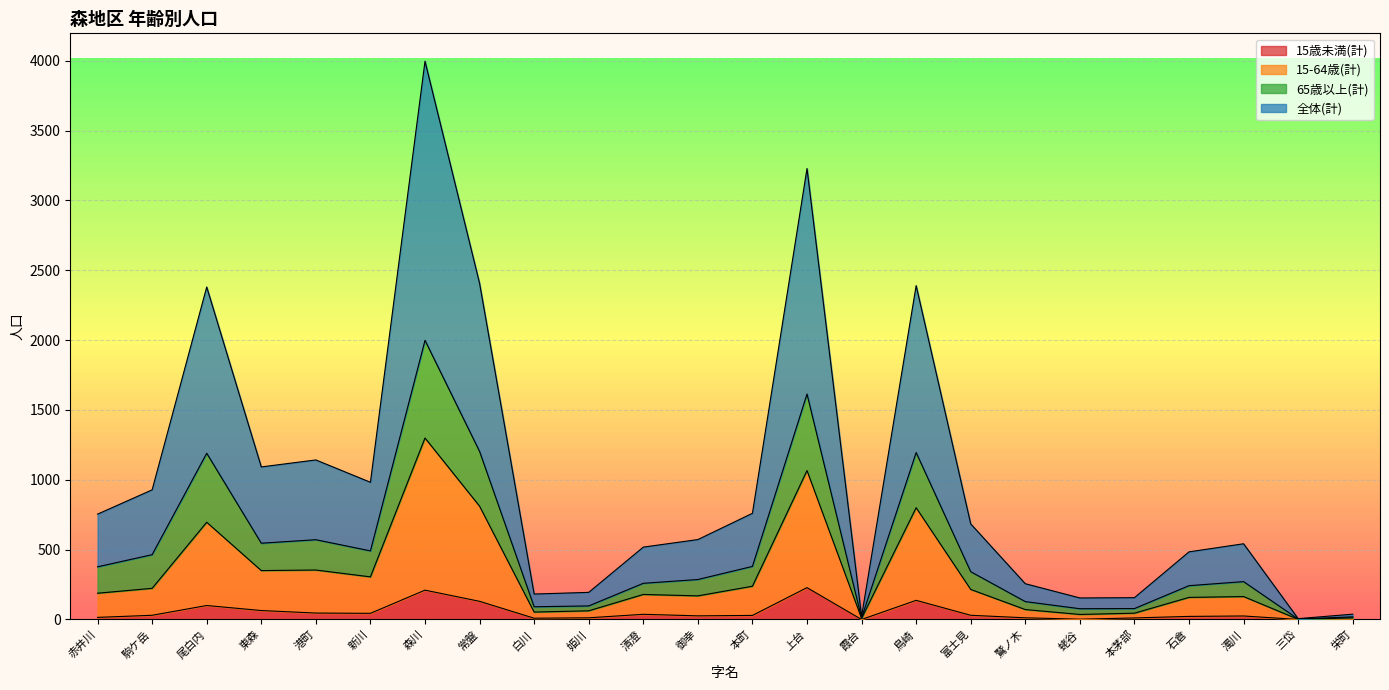

Between 赤井川 and 尾白内, which is larger?

尾白内